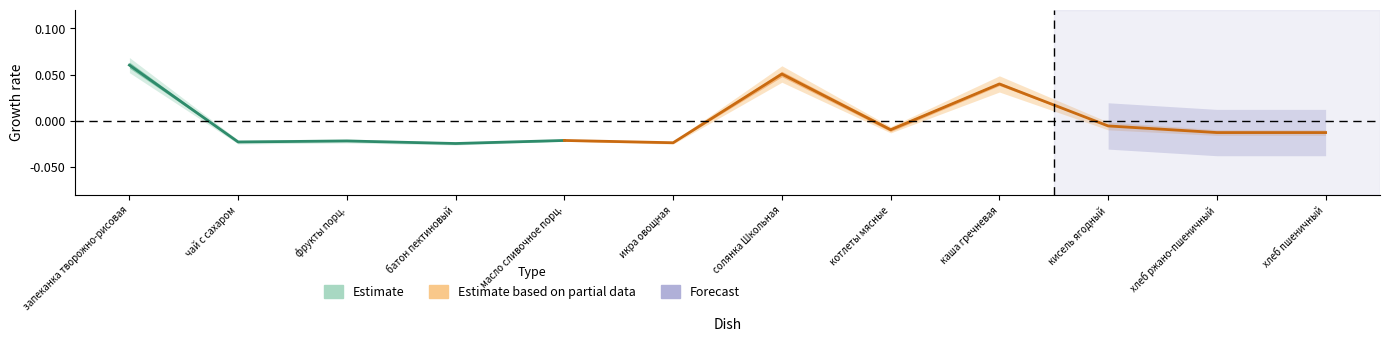

The value at батон пектиновый is -0.0. True or false?

False